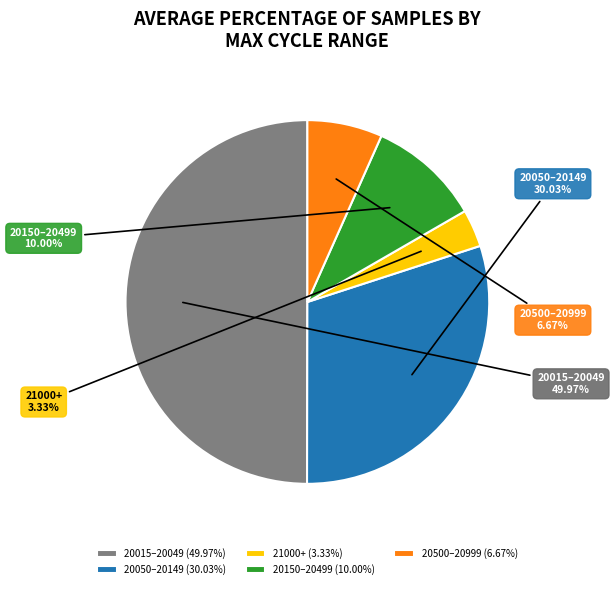

Do 20015–20049 and 20150–20499 together represent more than half of the pie?

Yes